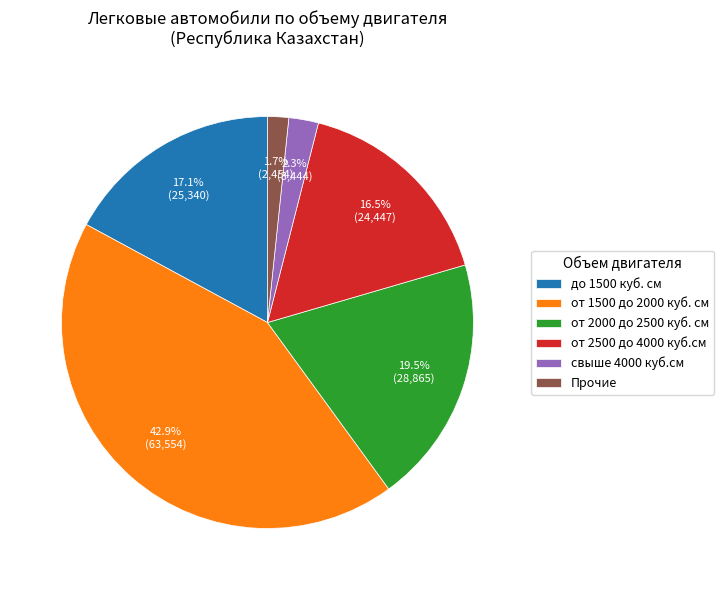

Which category has the smallest portion of the pie?

Прочие